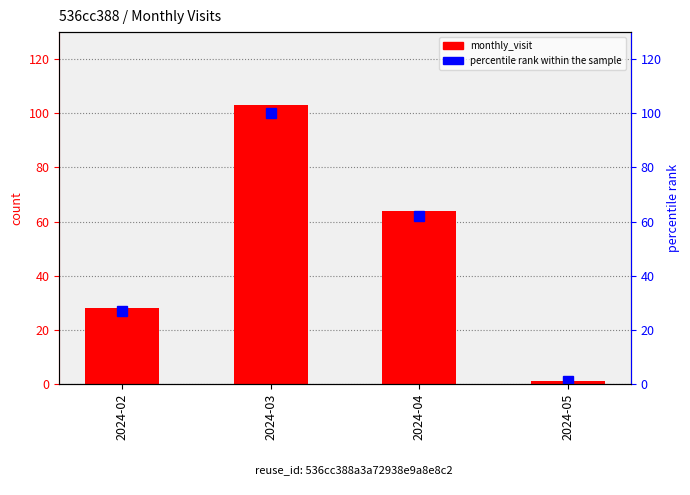

The value of percentile rank within the sample at 2024-02 is 27. True or false?

True